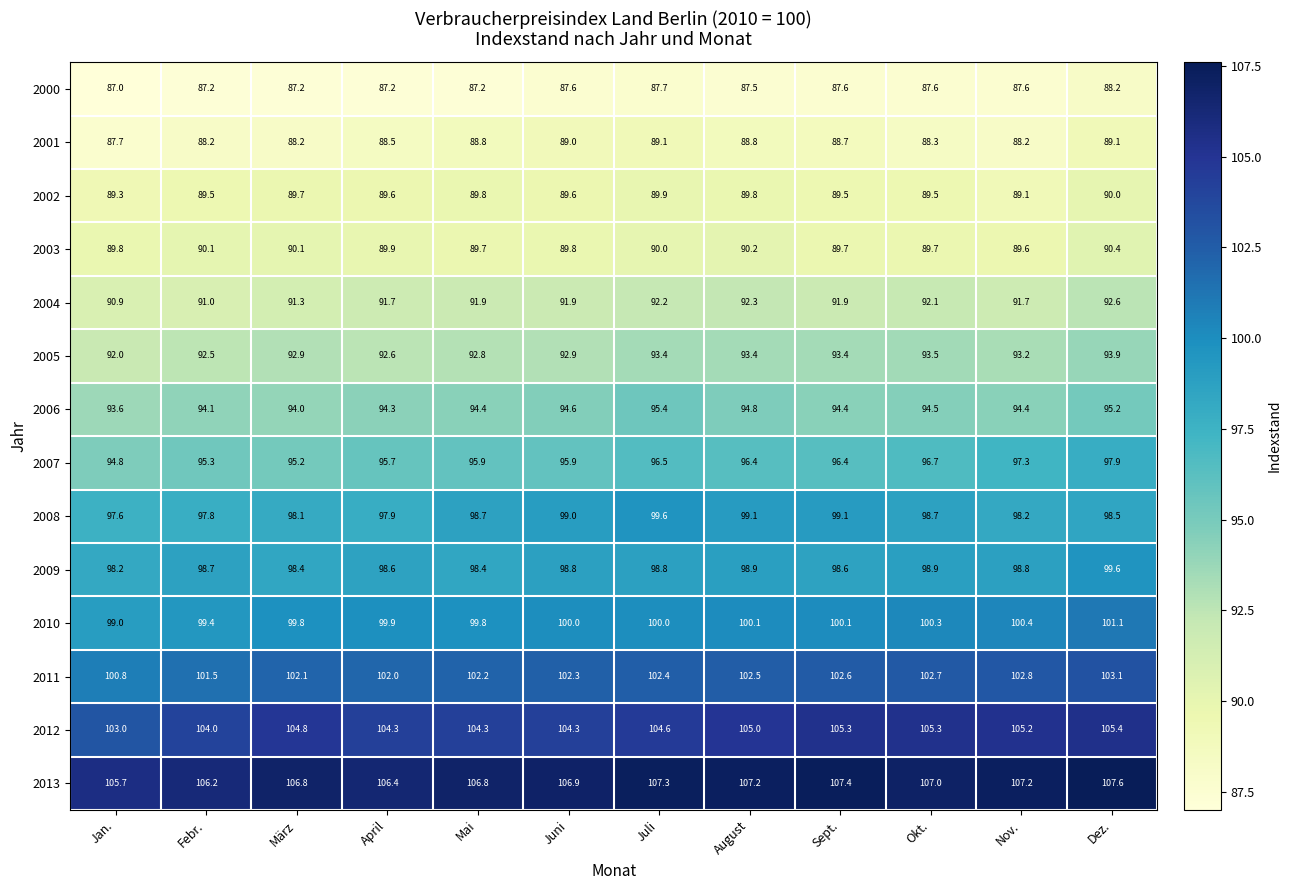

Which series has the largest range (max minus min)?

2007